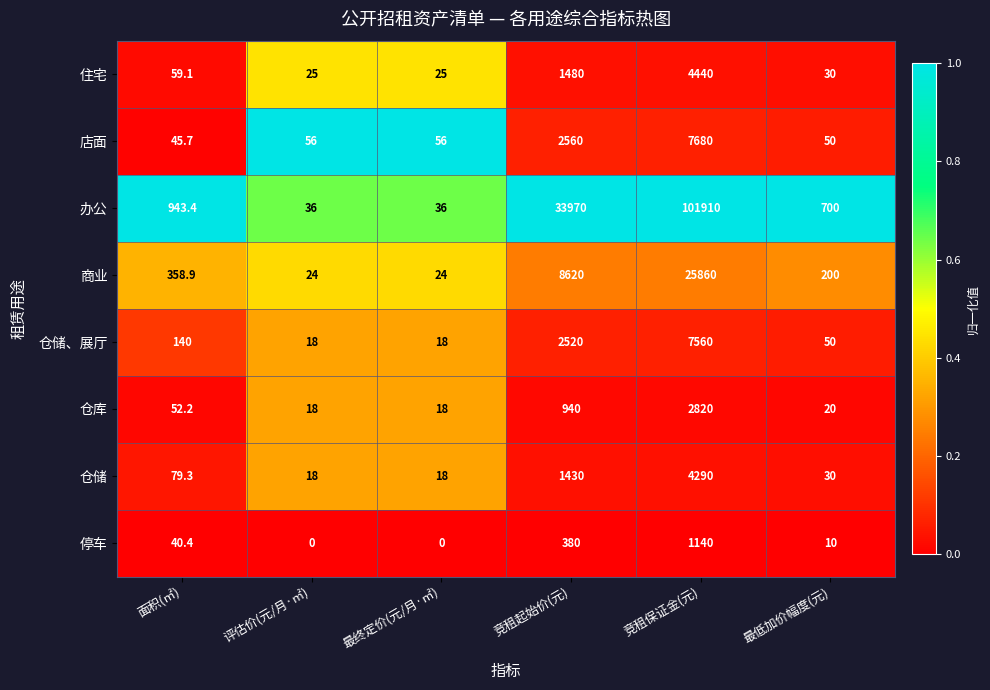

What is the maximum value for 住宅?

4440.0